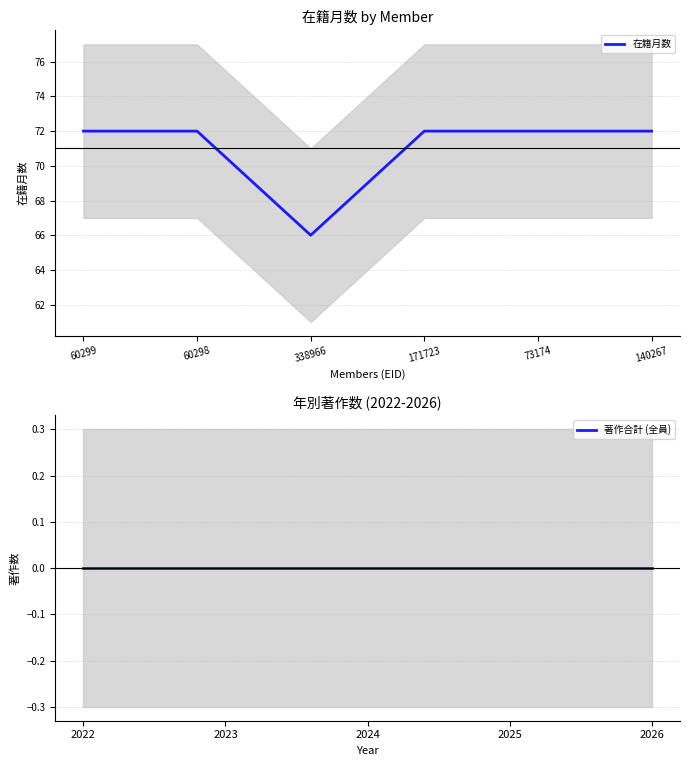

How many data points does each series have?

6